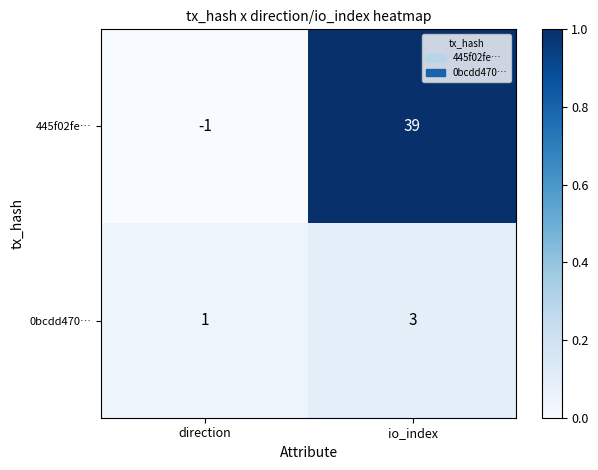

Rank the series by their average value, from lowest to highest.

0bcdd470…, 445f02fe…